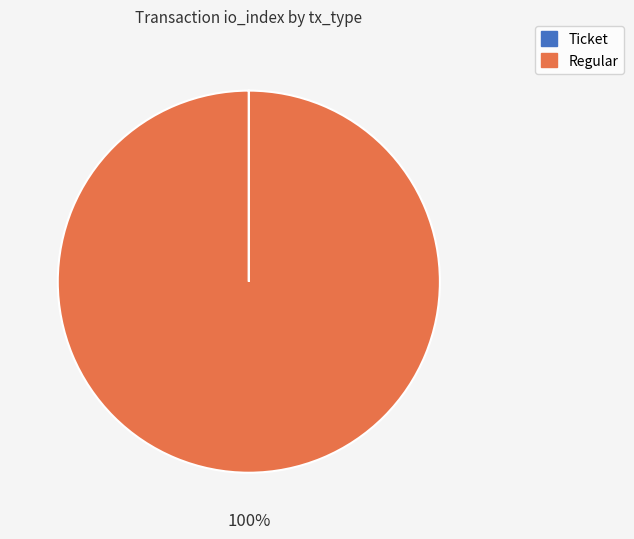

Which slice is the largest?

Regular